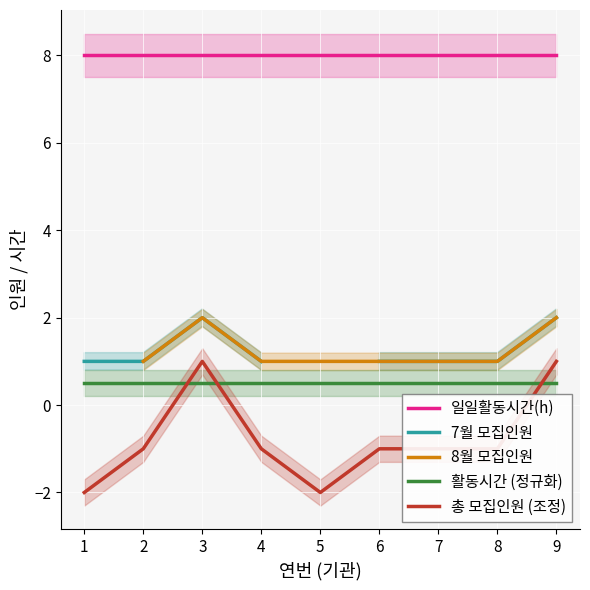

What is the sum of all 일일활동시간(h) values?

72.0